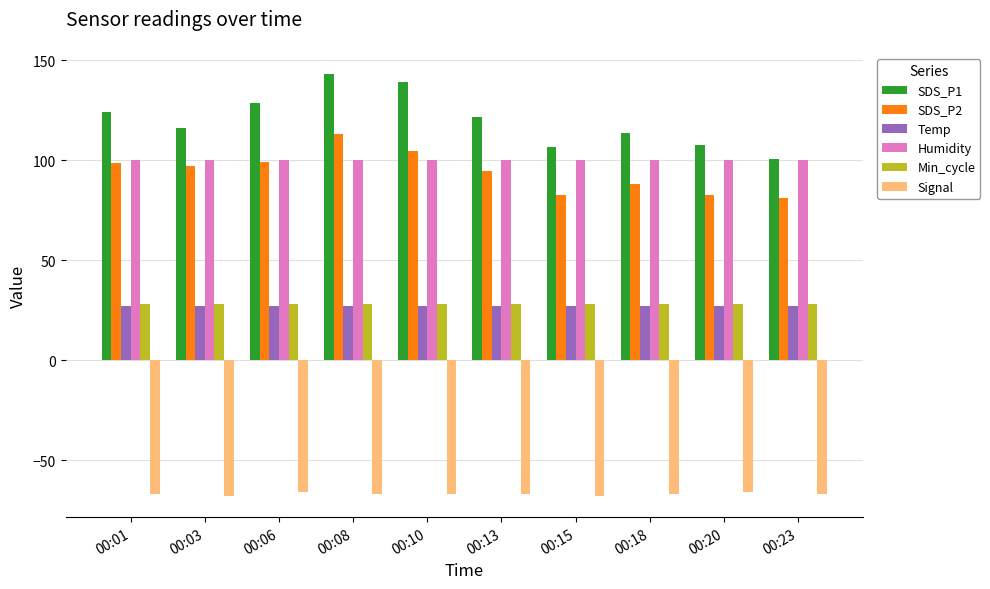

Which series has the widest spread of values?

SDS_P1